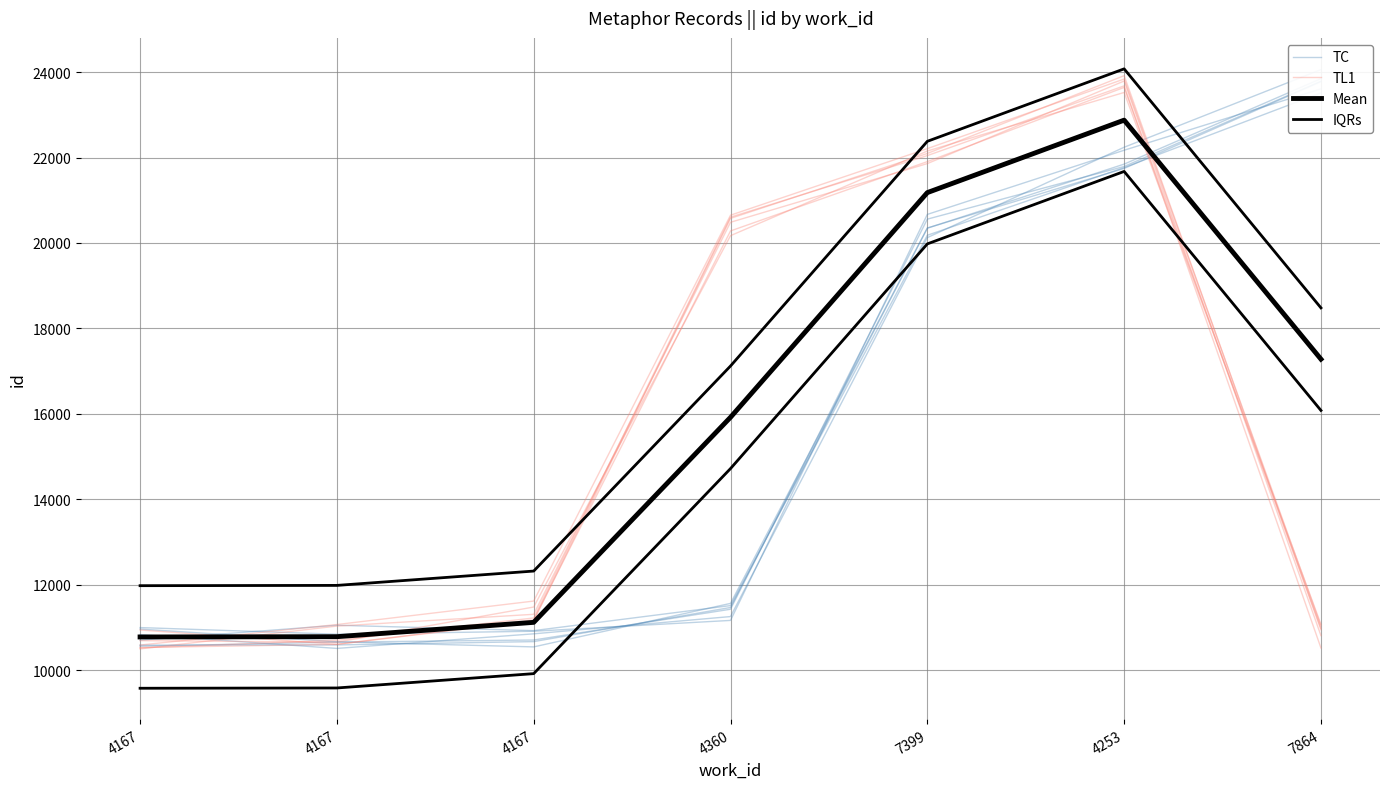

The TC series shows 31754.9 at 7399. True or false?

False